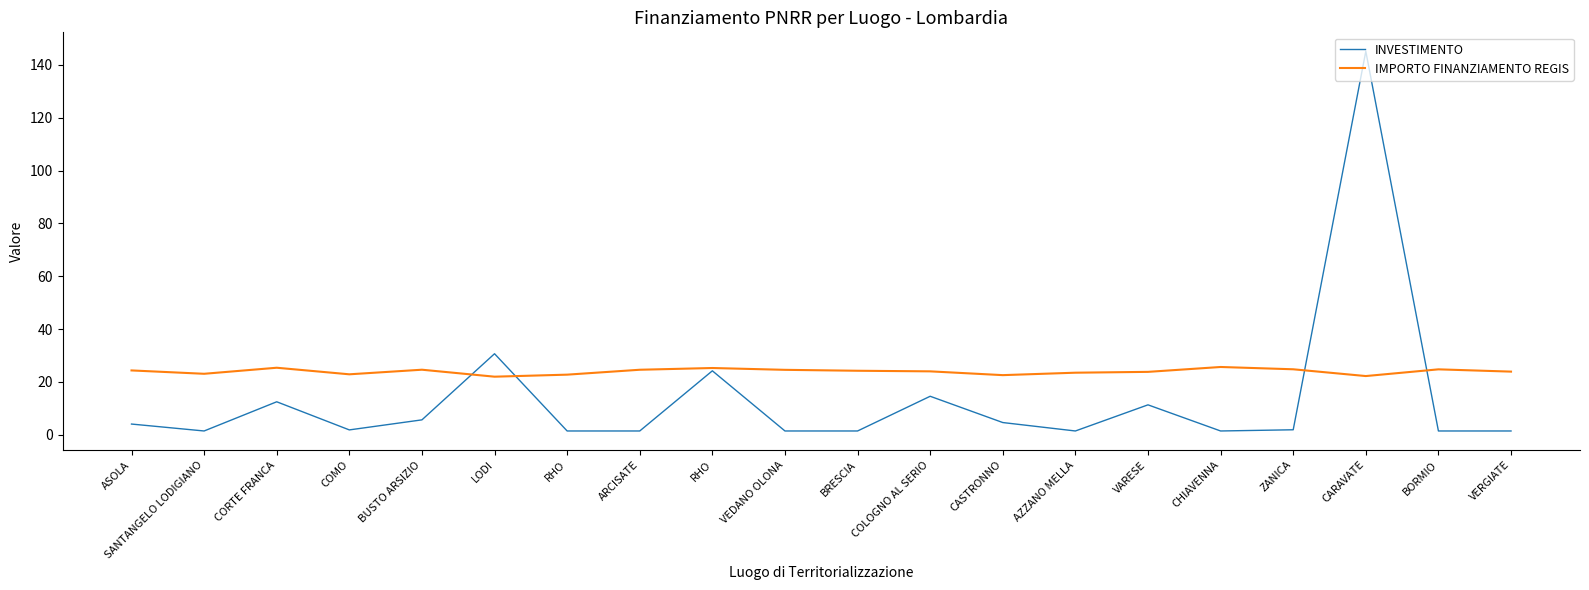

Reading right to left, what are all the values shown in this chart?

INVESTIMENTO: VERGIATE=1.4	BORMIO=1.4	CARAVATE=145.1	ZANICA=1.9	CHIAVENNA=1.4	VARESE=11.3	AZZANO MELLA=1.4	CASTRONNO=4.6	COLOGNO AL SERIO=14.5	BRESCIA=1.4	VEDANO OLONA=1.4	RHO=24.2	ARCISATE=1.4	RHO=1.4	LODI=30.6	BUSTO ARSIZIO=5.6	COMO=1.8	CORTE FRANCA=12.5	SANTANGELO LODIGIANO=1.4	ASOLA=4.0
IMPORTO FINANZIAMENTO REGIS: VERGIATE=23.9	BORMIO=24.7	CARAVATE=22.2	ZANICA=24.8	CHIAVENNA=25.6	VARESE=23.8	AZZANO MELLA=23.5	CASTRONNO=22.5	COLOGNO AL SERIO=24.0	BRESCIA=24.2	VEDANO OLONA=24.5	RHO=25.2	ARCISATE=24.6	RHO=22.7	LODI=22.0	BUSTO ARSIZIO=24.6	COMO=22.9	CORTE FRANCA=25.3	SANTANGELO LODIGIANO=23.0	ASOLA=24.3